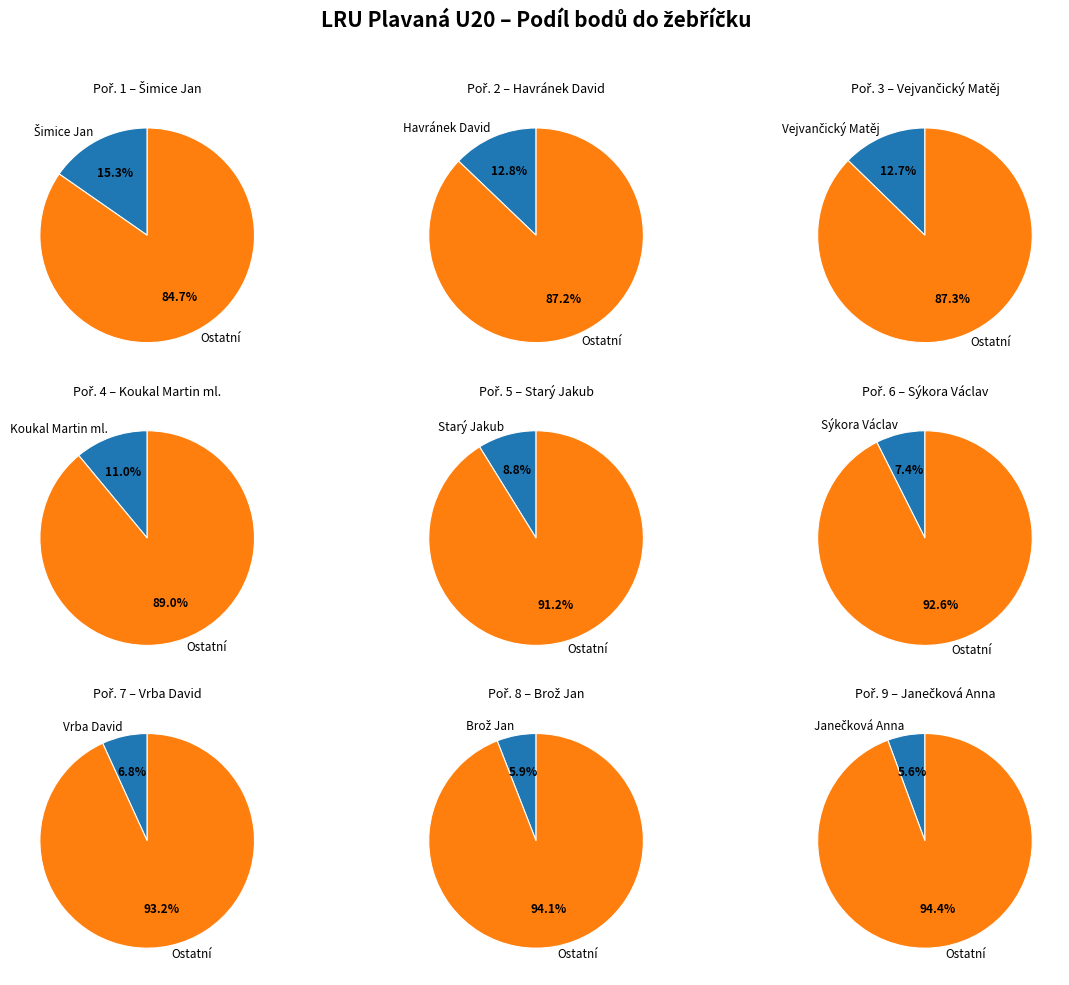

True or false: Zaňka Matěj accounts for 11% of the total.

False